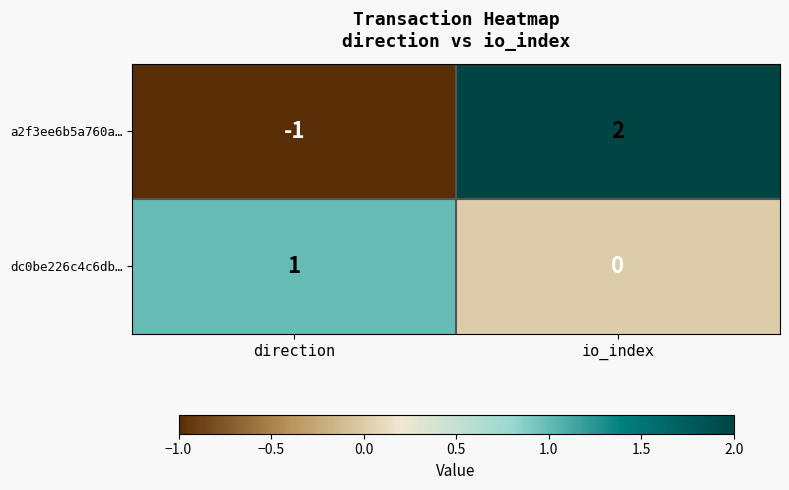

Where is a2f3ee6b5a760a… nearest to the value 0?

direction